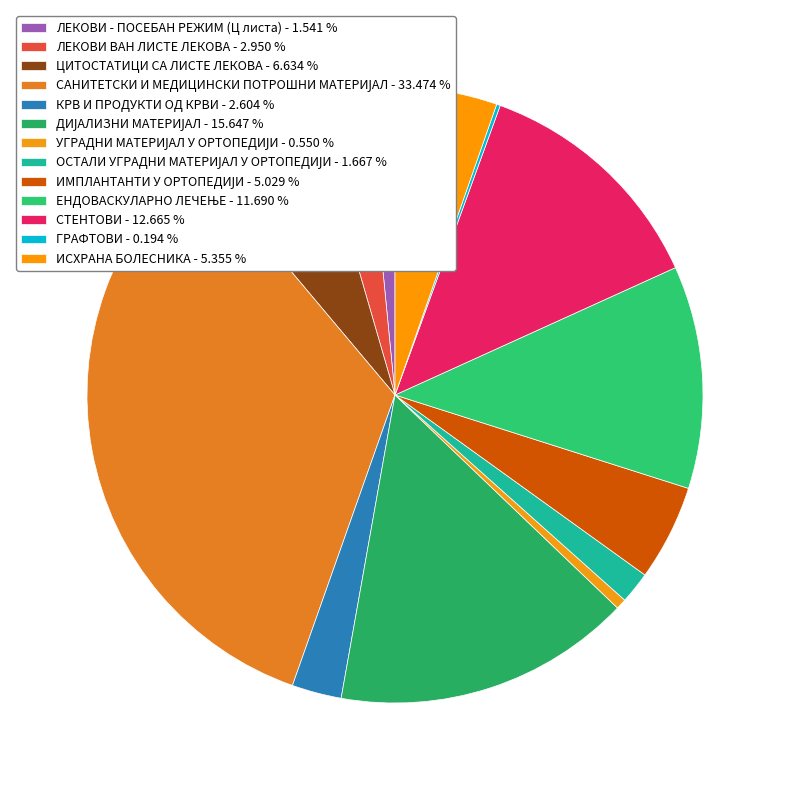

How many slices are in this pie chart?

13